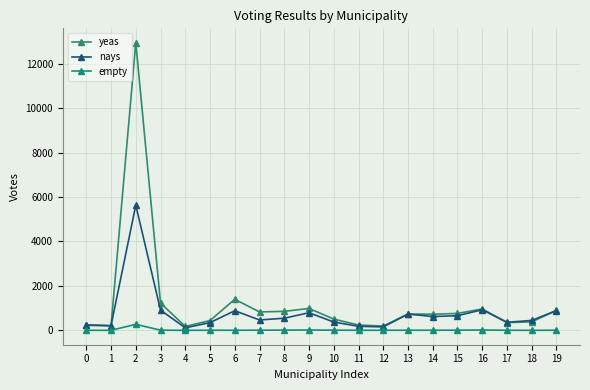

At which category is the sum across all series the highest?

2